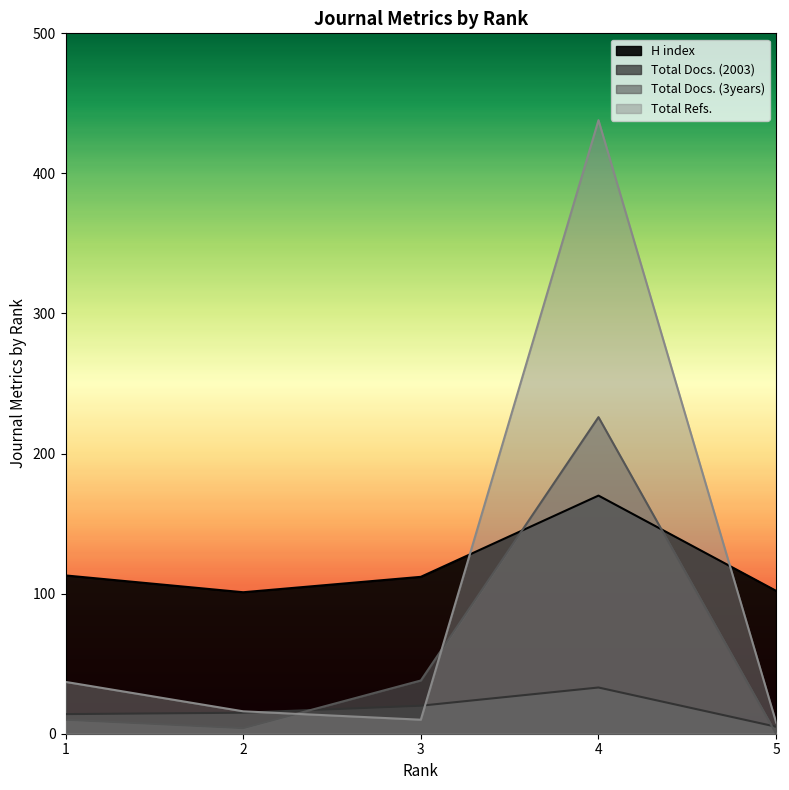

List the series in order of their overall mean, highest first.

H index, Total Refs., Total Docs. (3years), Total Docs. (2003)